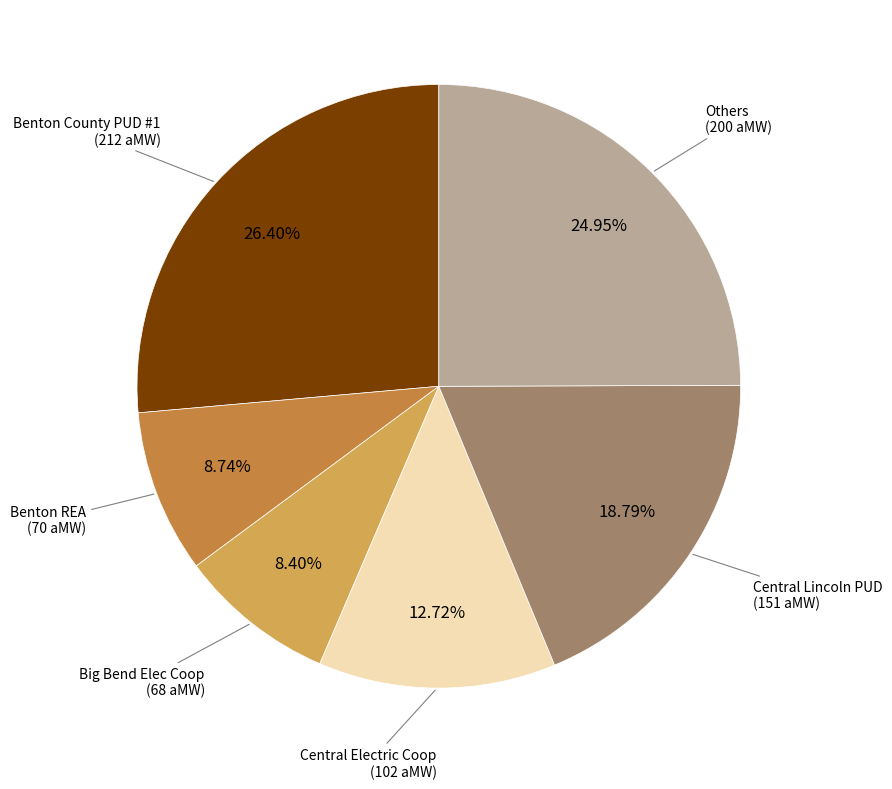

How many slices are in this pie chart?

6